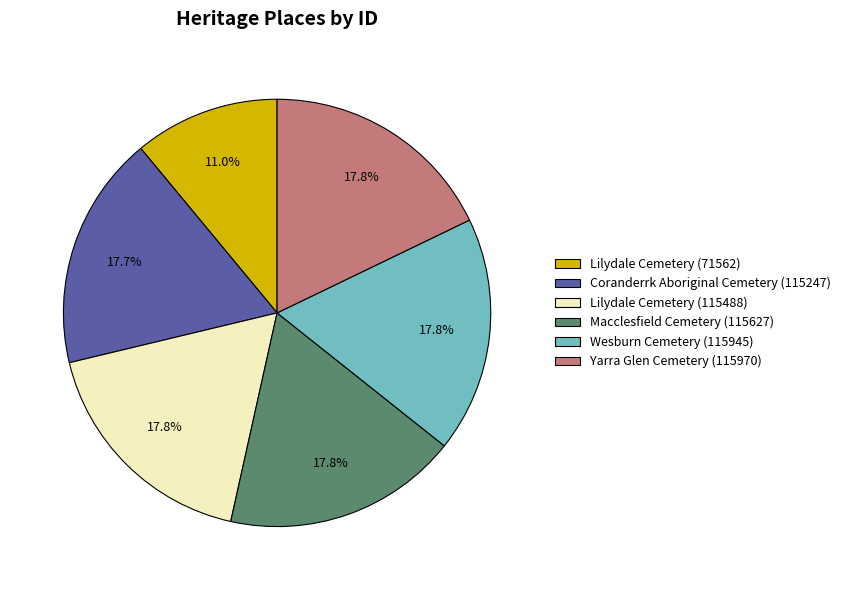

Which slice is the smallest?

Lilydale Cemetery (71562)